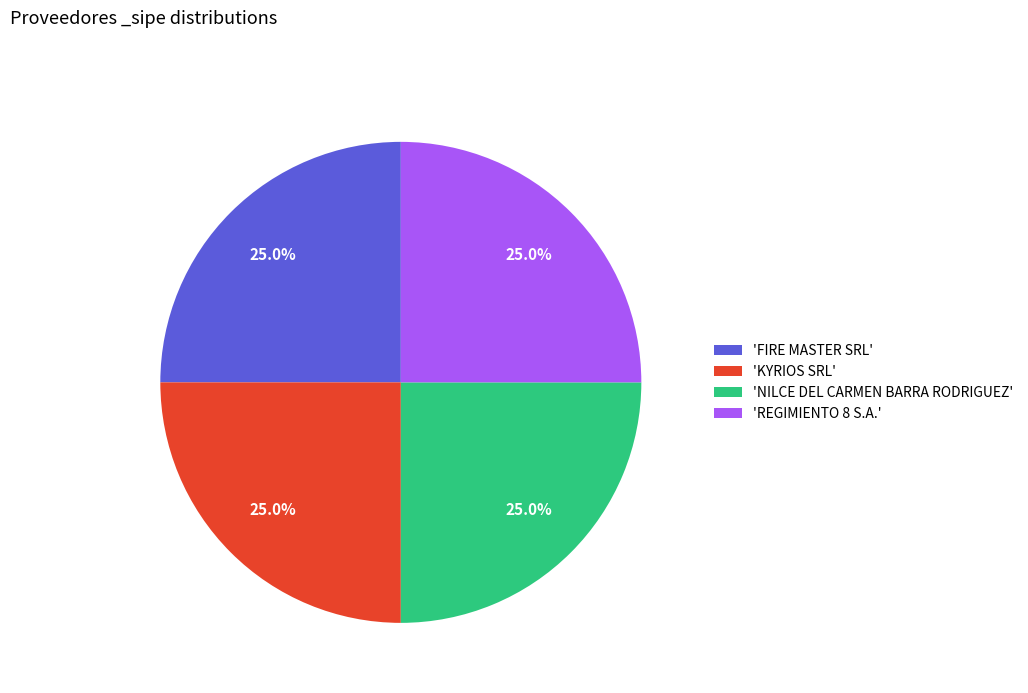

Approximately how many times larger is the value at 'REGIMIENTO 8 S.A.' compared to 'NILCE DEL CARMEN BARRA RODRIGUEZ'?

1.0